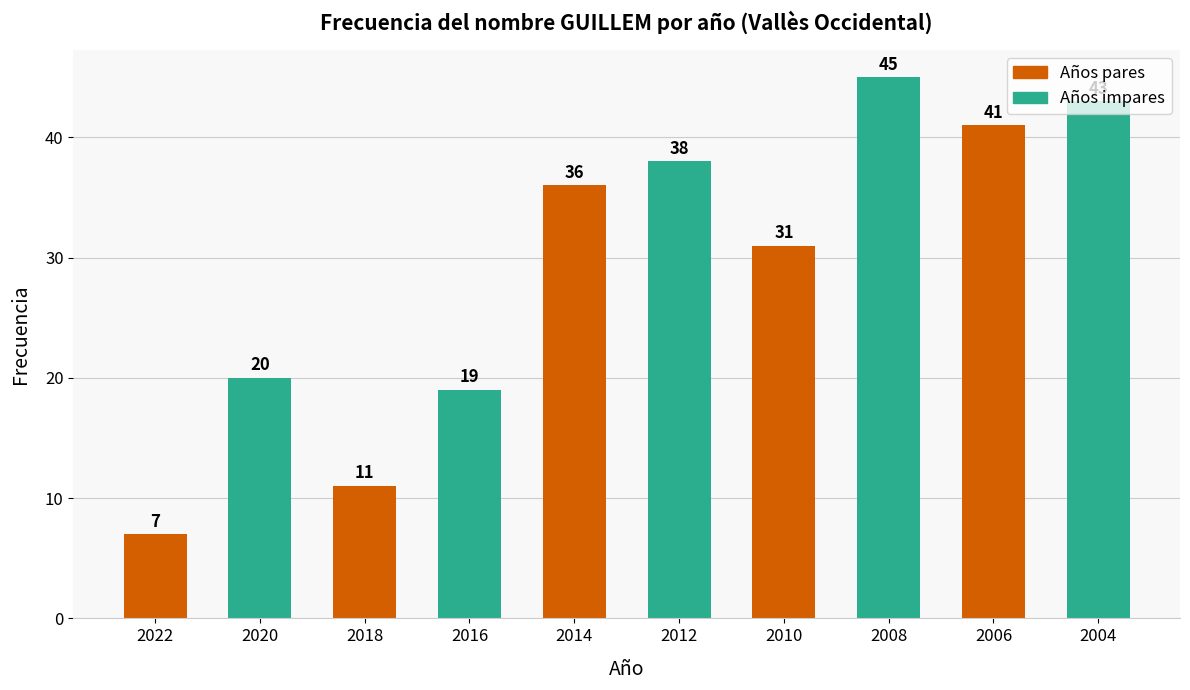

Reading right to left, transcribe all the data shown in this chart.

2004=43	2006=41	2008=45	2010=31	2012=38	2014=36	2016=19	2018=11	2020=20	2022=7